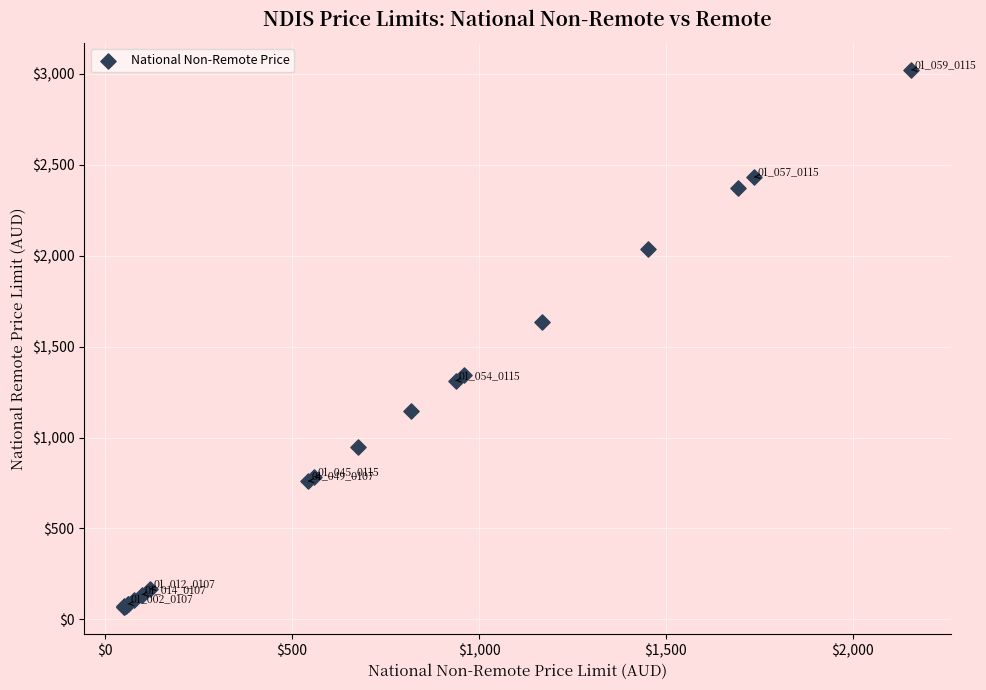

What Y value in the scatter plot is closest to 1544?

1637.0